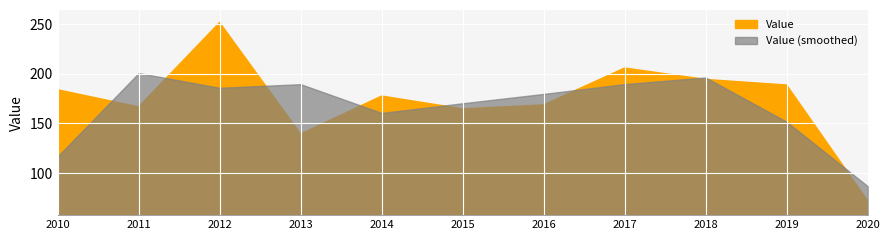

Reading left to right, what are all the values shown in this chart?

2010=183.9	2011=166.7	2012=251.6	2013=139.4	2014=177.6	2015=164.7	2016=168.7	2017=205.8	2018=194.3	2019=188.7	2020=72.2